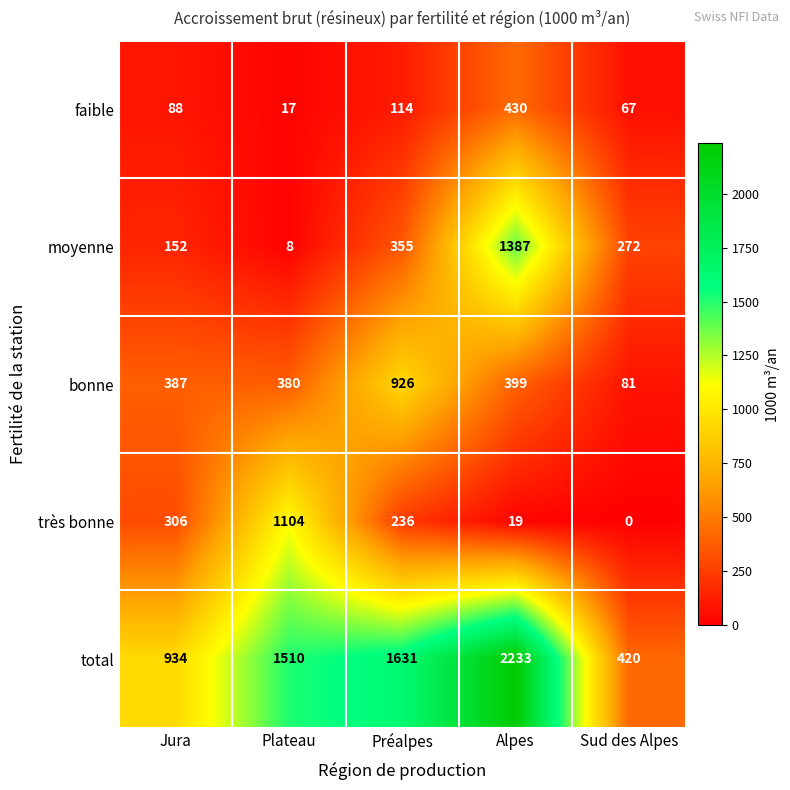

The bonne series shows 114 at Plateau. True or false?

False